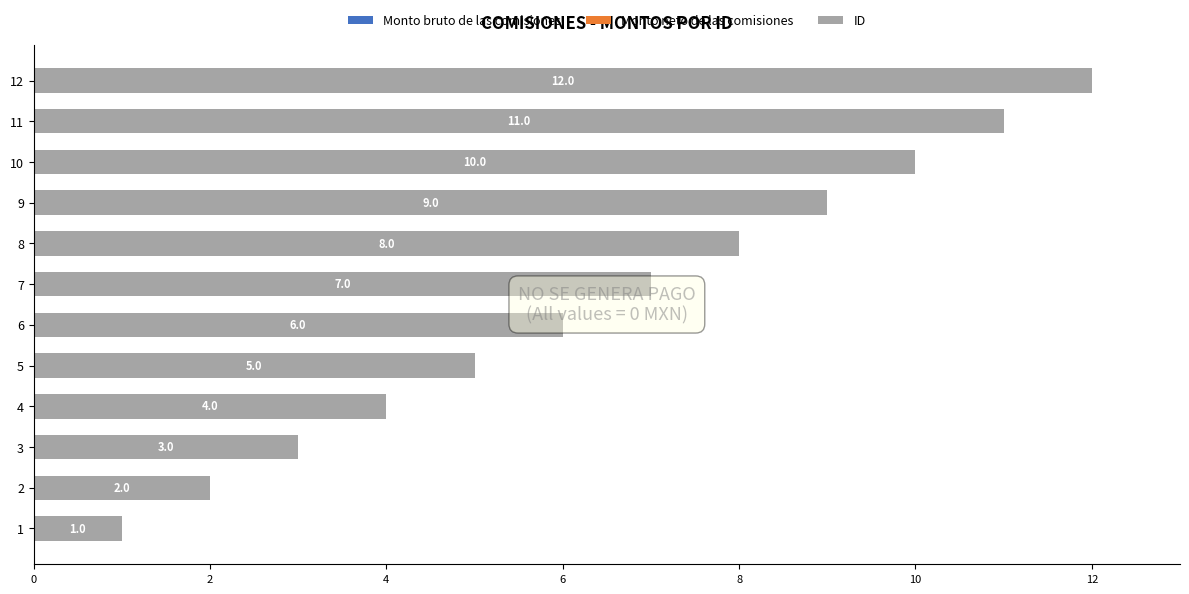

Are the bars horizontal?

Yes